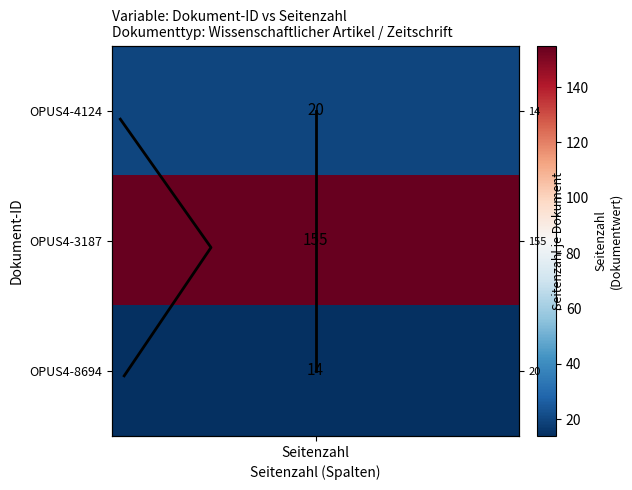

The value of Seitenzahl trend at Seitenzahl is 3. True or false?

False